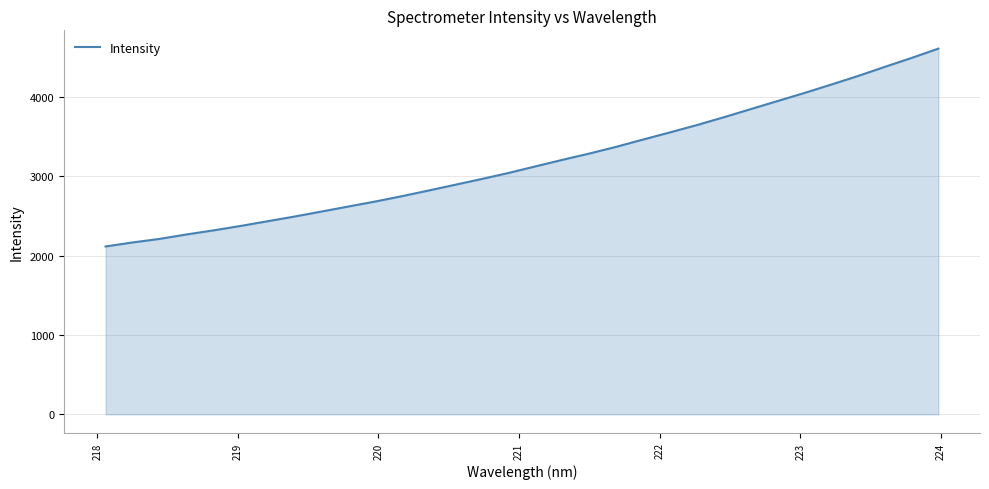

What is the minimum value shown in the chart?

2114.1